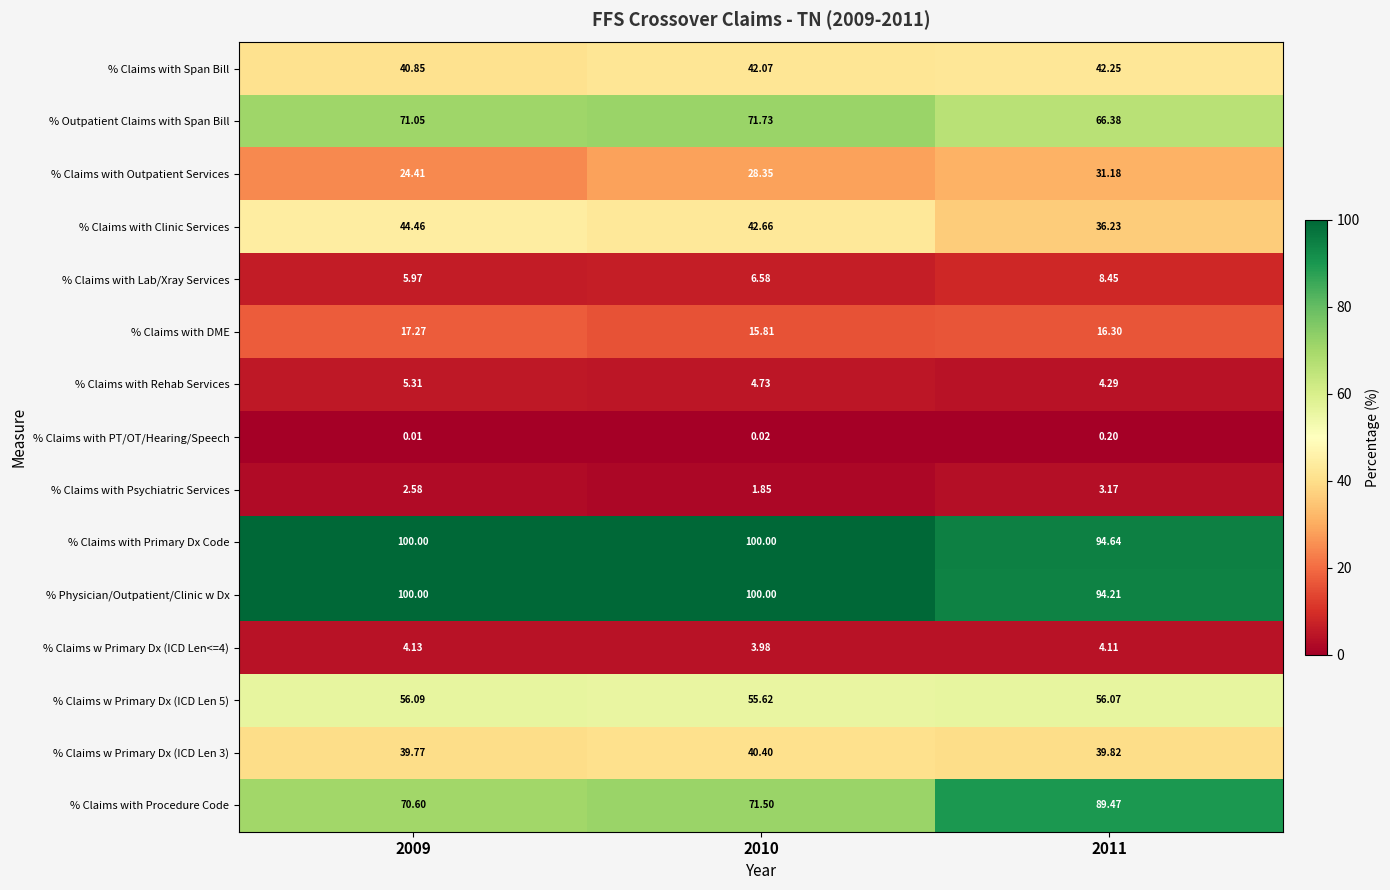

Which series has the largest range (max minus min)?

% Claims with Procedure Code